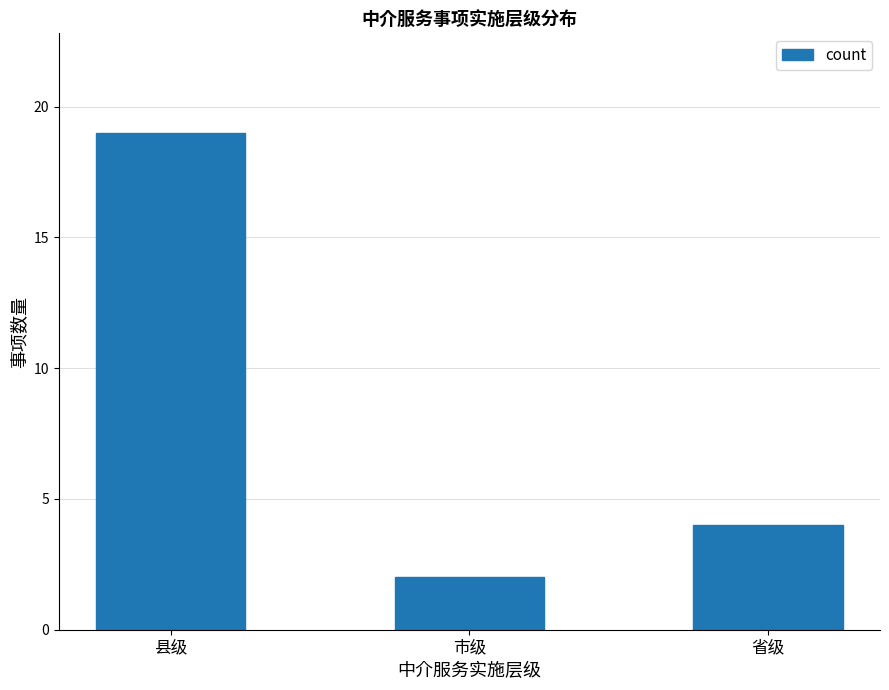

Between 市级 and 县级, which is larger?

县级